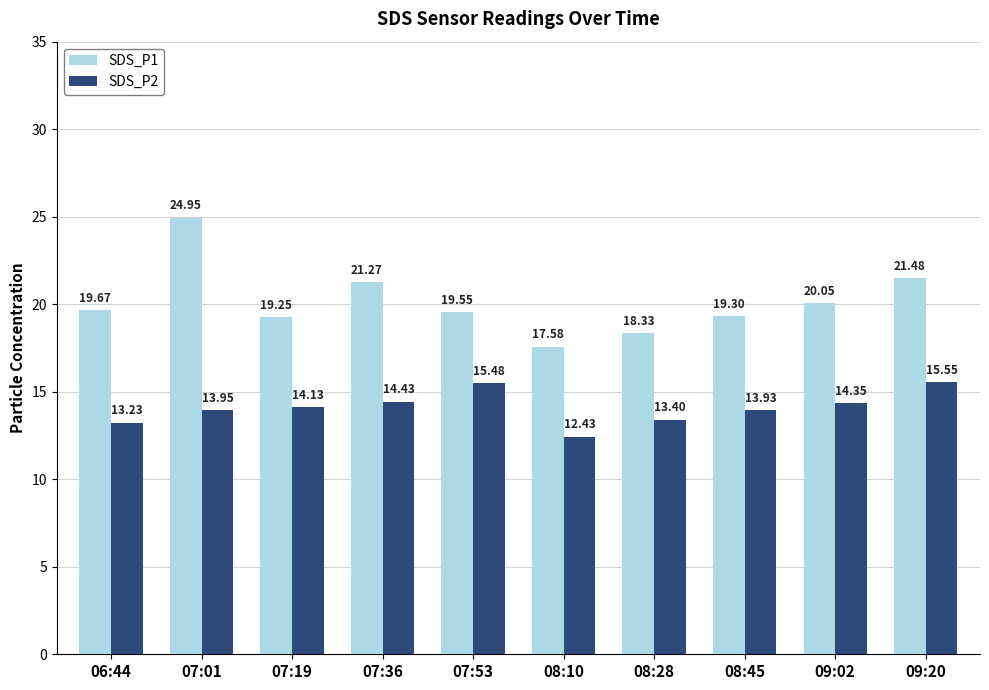

What are all the series names shown in the legend?

SDS_P1, SDS_P2